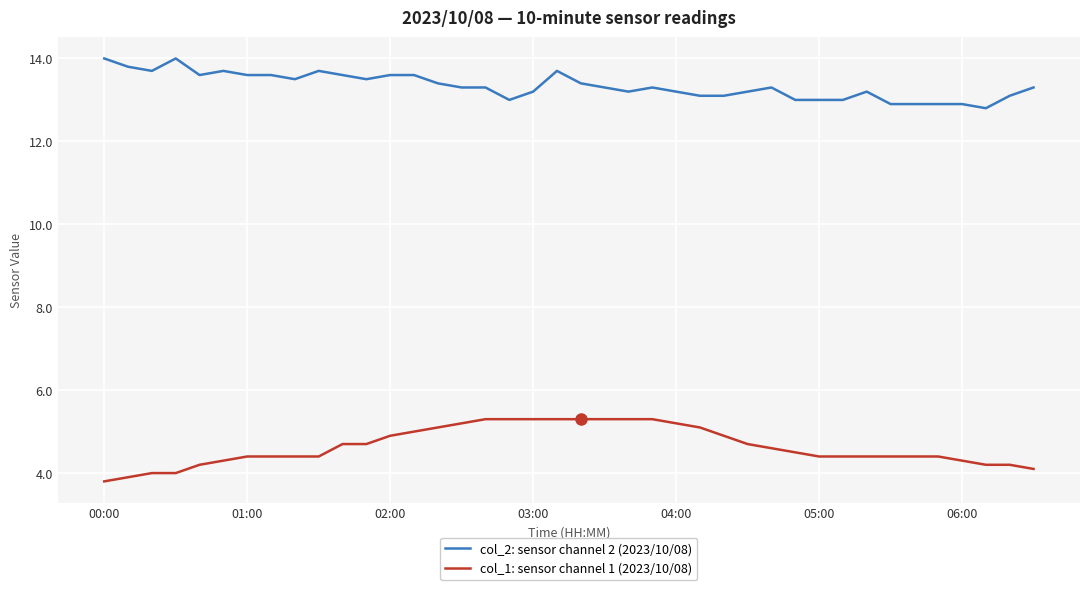

List the series in order of their peak value, lowest first.

col_1: sensor channel 1 (2023/10/08), col_2: sensor channel 2 (2023/10/08)